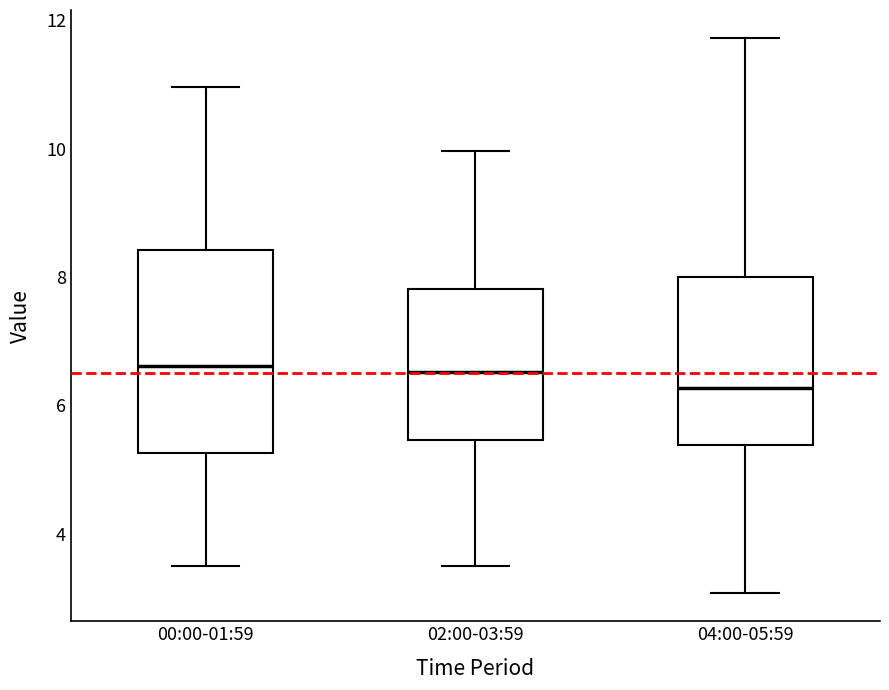

Reading left to right, transcribe this box plot: for each box, give where its median line is, the range the box spans, and where its two whiskers end, as read against the y-axis. The values are not printed on the chart, so give them approximately, as read against the axis.

00:00-01:59: median 6.6, box 5.2 to 8.4, whiskers 3.6 to 11.0
02:00-03:59: median 6.6, box 5.4 to 7.8, whiskers 3.6 to 10.0
04:00-05:59: median 6.2, box 5.4 to 8.0, whiskers 3.0 to 11.8